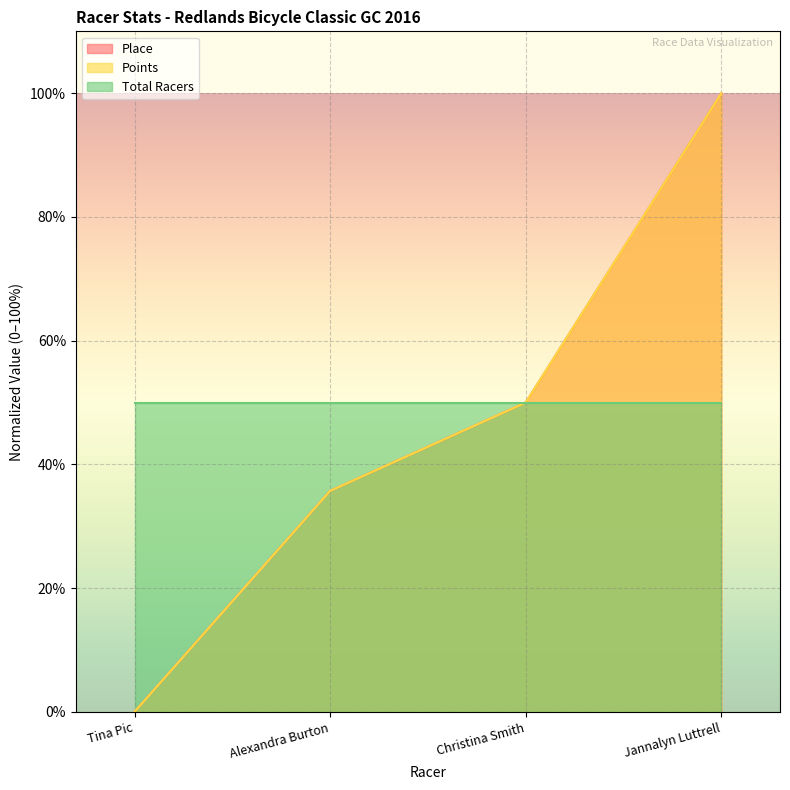

True or false: Place and Points cross at least once.

False